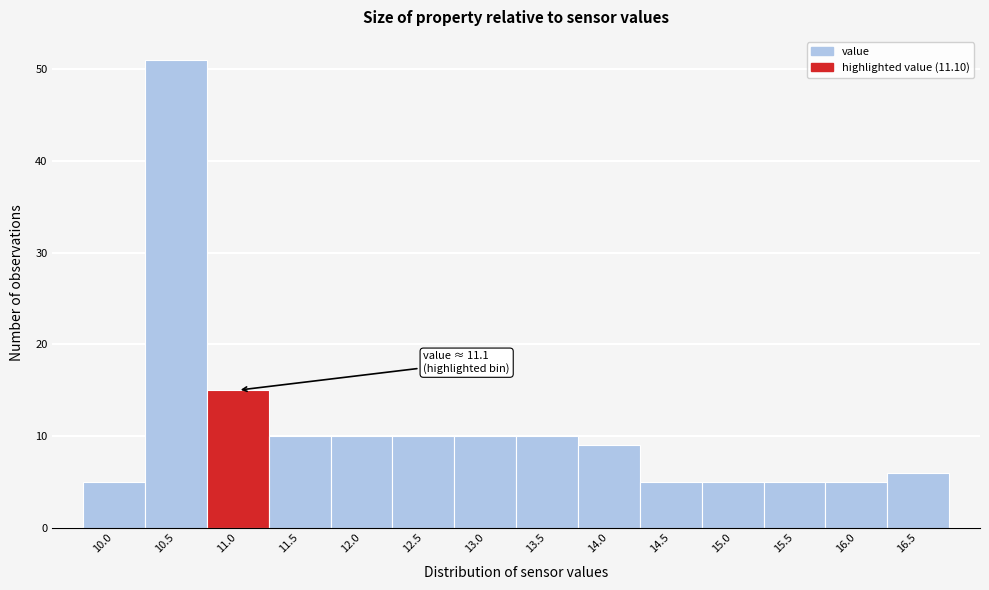

Reading left to right, what are all the values shown in this chart?

10.0=5	10.5=51	11.0=15	11.5=10	12.0=10	12.5=10	13.0=10	13.5=10	14.0=9	14.5=5	15.0=5	15.5=5	16.0=5	16.5=6